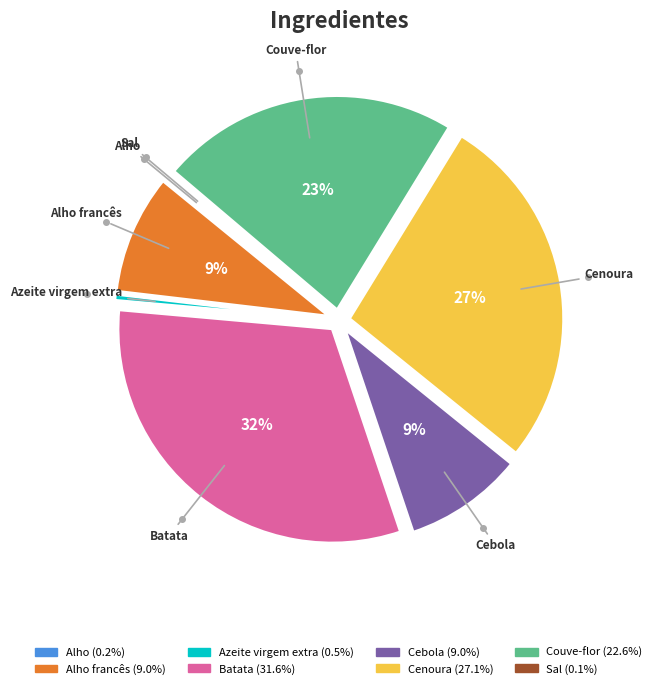

Is there any slice that represents more than half of the pie?

No